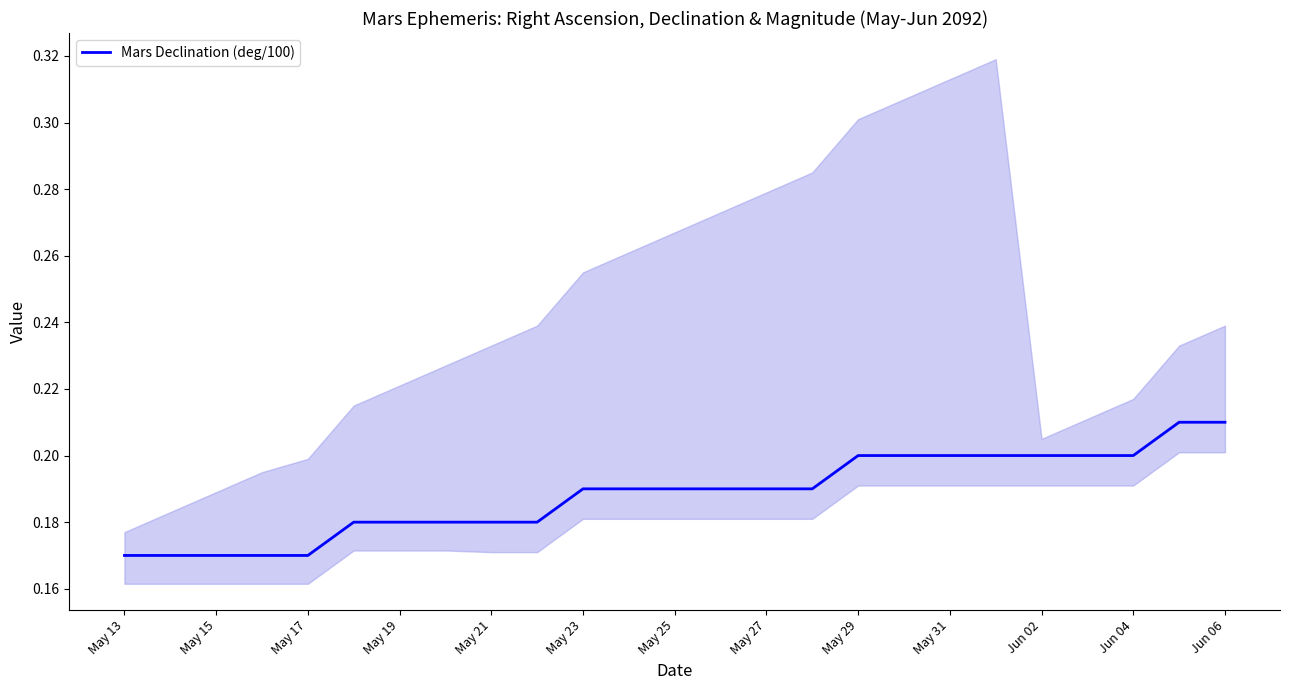

What is the value of the 25th point from the left?

0.2